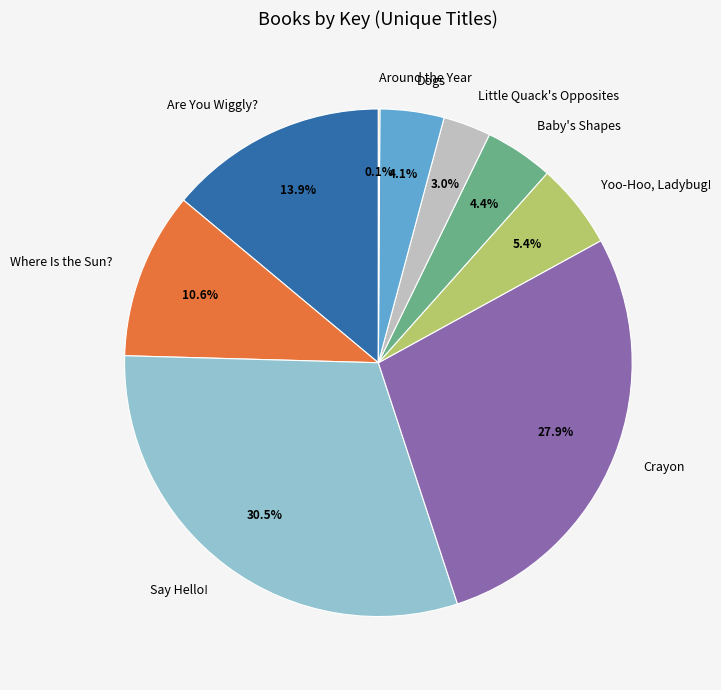

Which has a higher value, Little Quack's Opposites or Where Is the Sun??

Where Is the Sun?